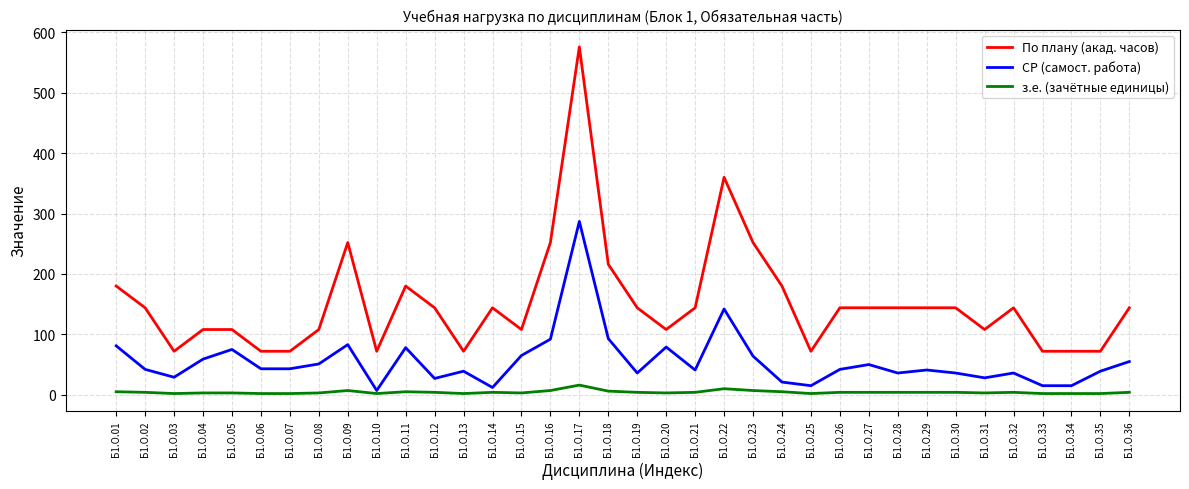

Which series has the widest spread of values?

По плану (акад. часов)